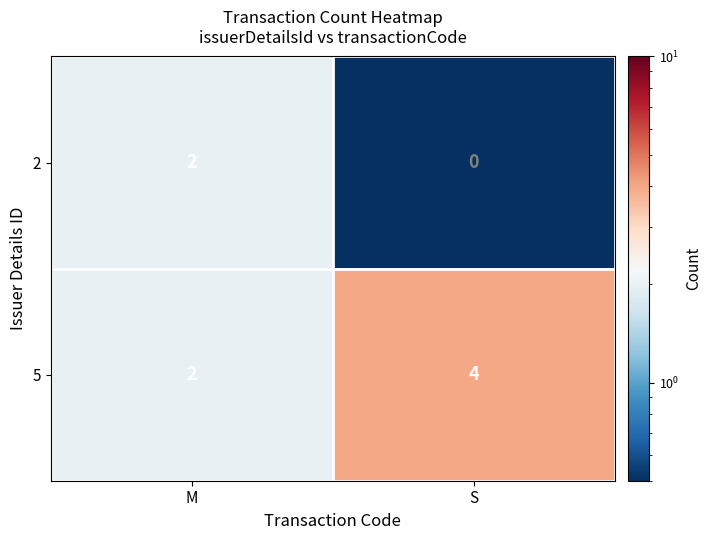

At which label is 5 closest to 3?

M